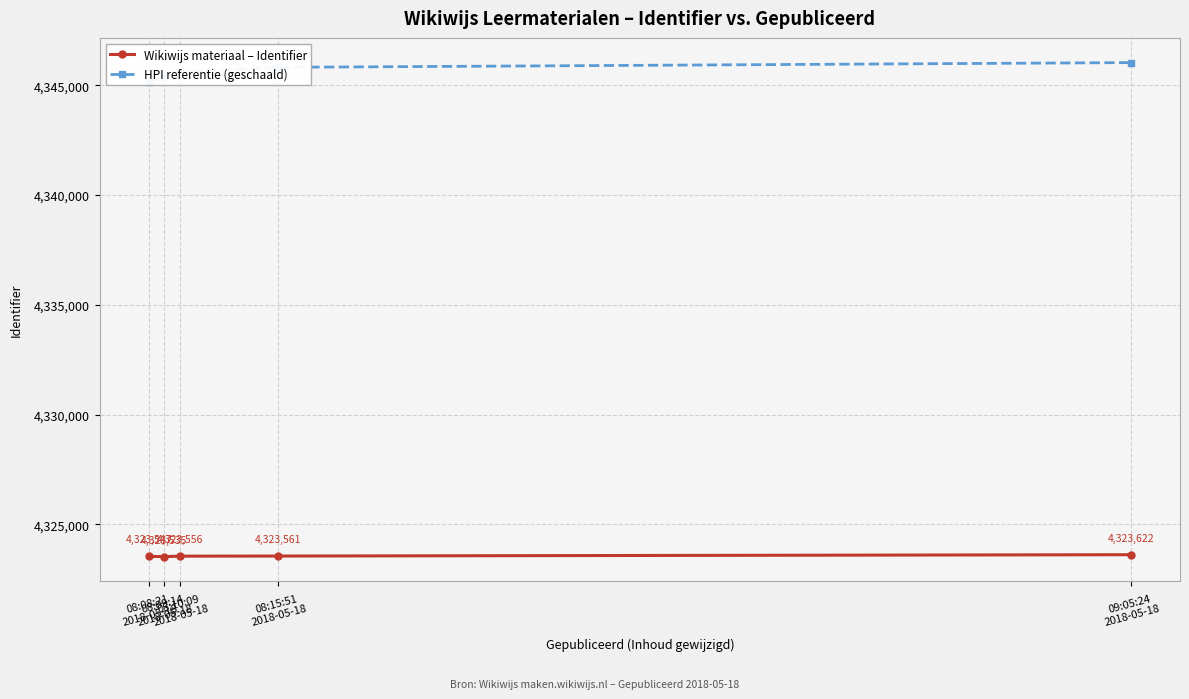

Between 08:08:21
2018-05-18 and 08:10:09
2018-05-18, which series saw the biggest shift?

HPI referentie (geschaald)